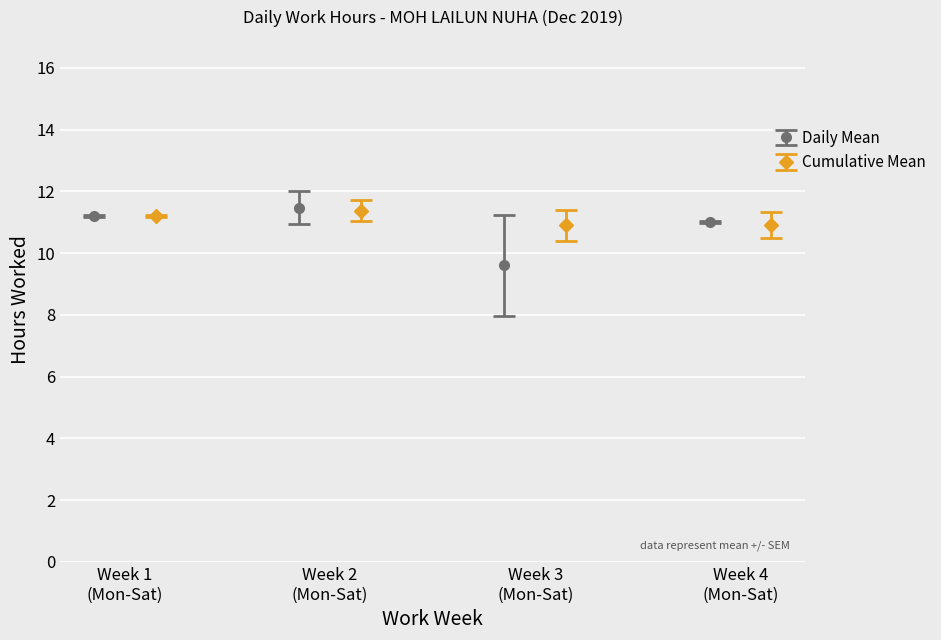

How many interior local valleys does the Daily Mean series have?

1